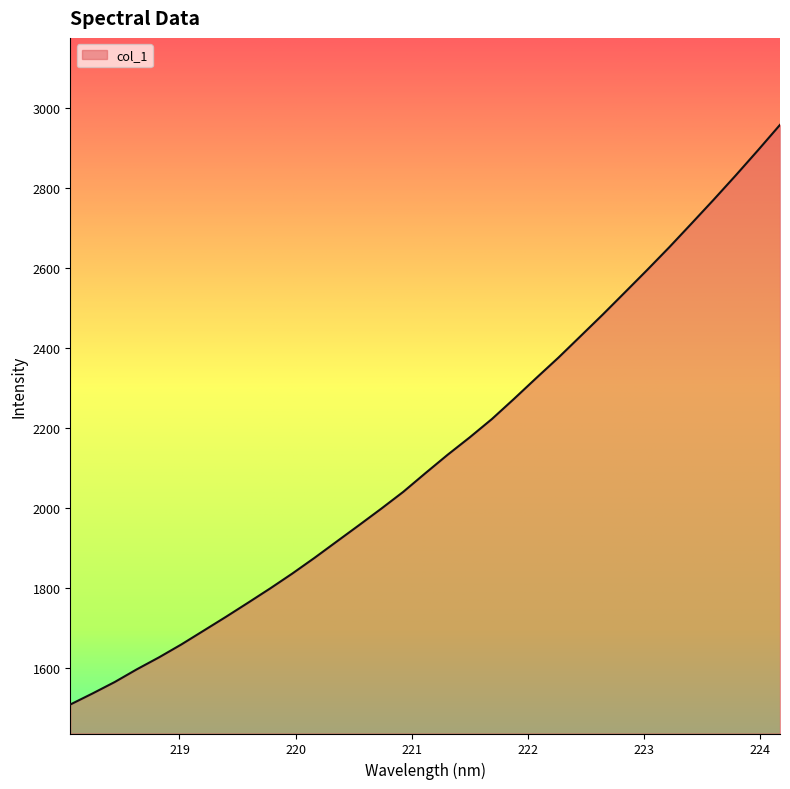

How many lines are shown in the chart?

1